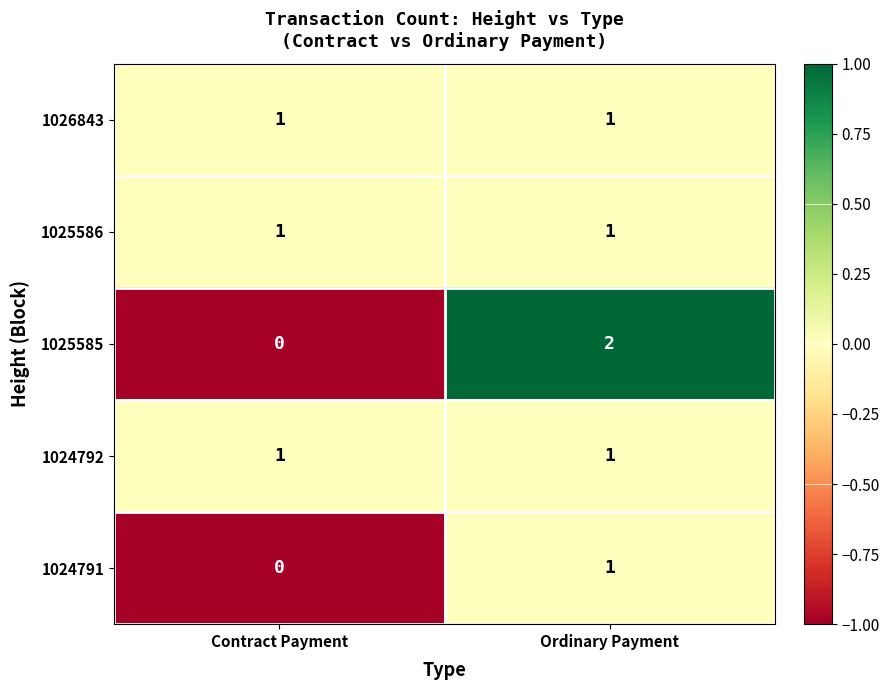

What is the smallest value displayed?

0